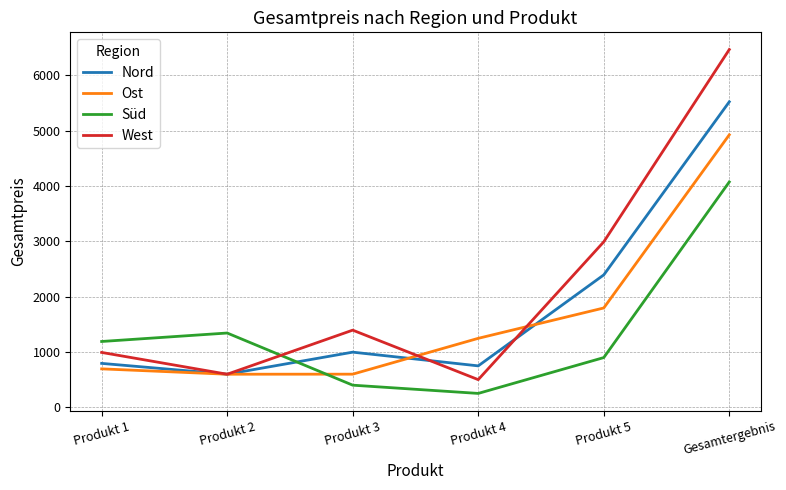

What is the smallest value displayed?

249